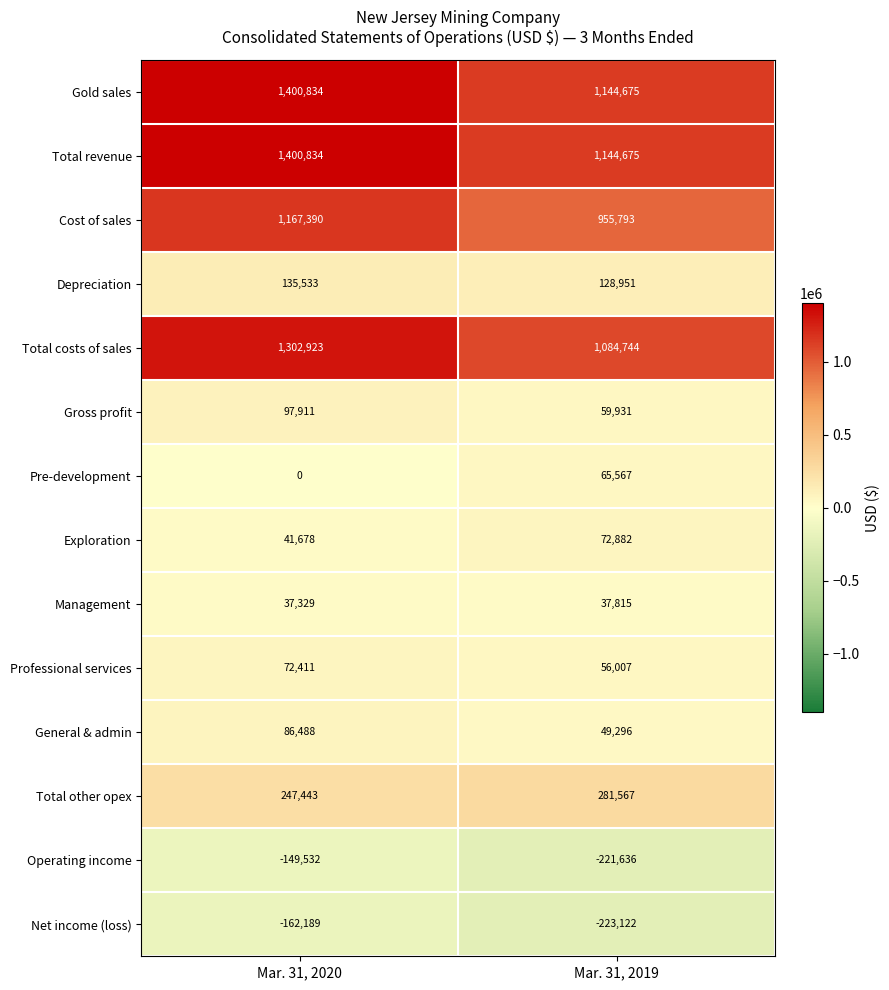

Reading left to right, transcribe all the data shown in this chart.

Gold sales: 1400834	1144675
Total revenue: 1400834	1144675
Cost of sales: 1167390	955793
Depreciation: 135533	128951
Total costs of sales: 1302923	1084744
Gross profit: 97911	59931
Pre-development: 0	65567
Exploration: 41678	72882
Management: 37329	37815
Professional services: 72411	56007
General & admin: 86488	49296
Total other opex: 247443	281567
Operating income: -149532	-221636
Net income (loss): -162189	-223122